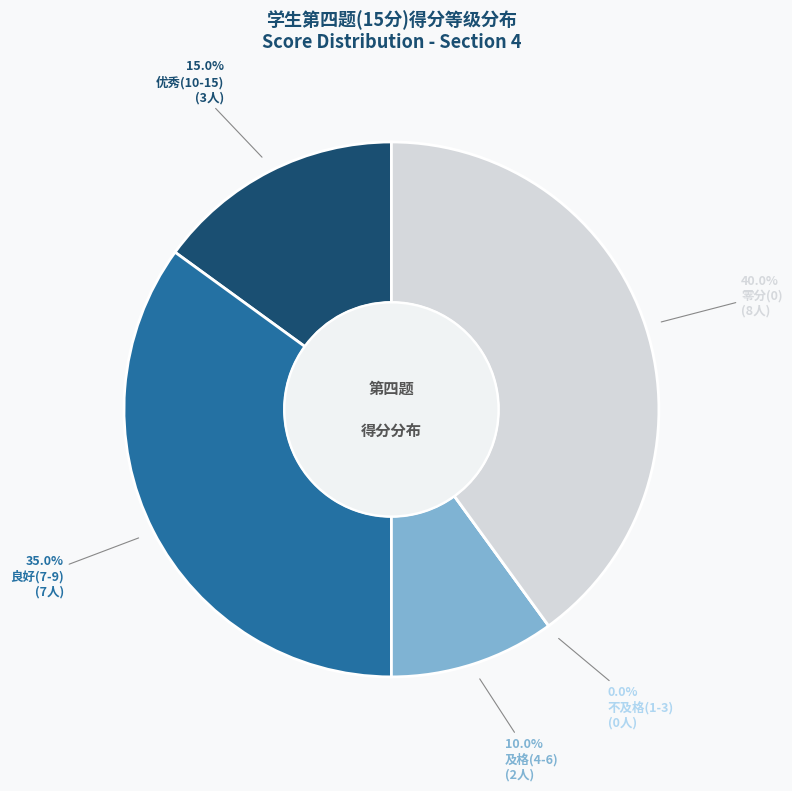

Is there any slice that represents more than half of the pie?

No